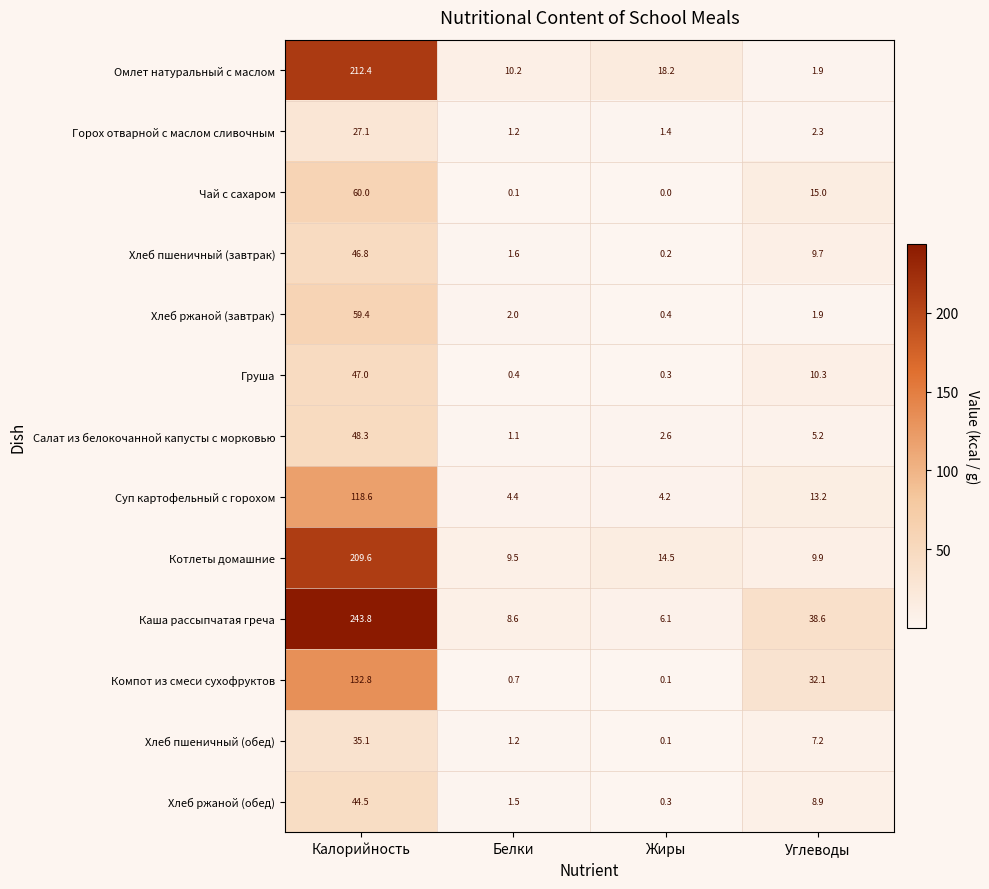

At how many categories does at least one series exceed 129?

1